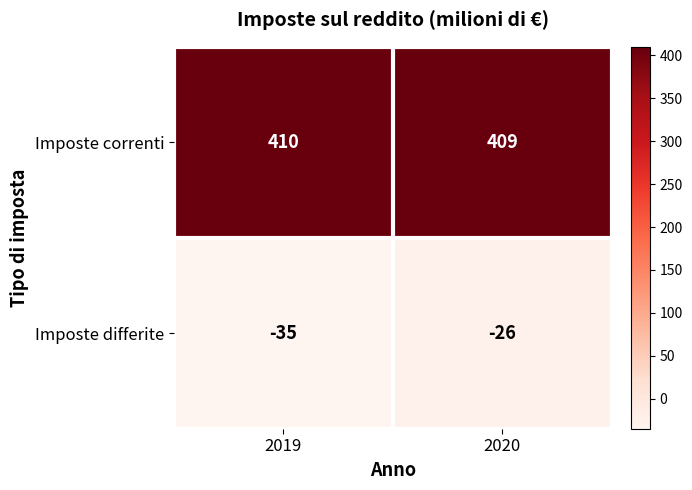

Which series has the largest total across all categories?

Imposte correnti